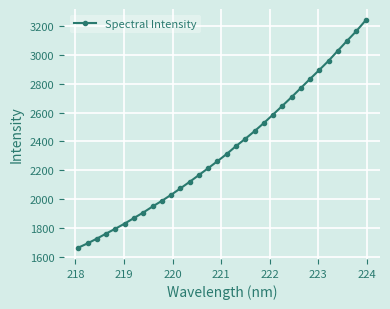

What is the difference between the maximum and minimum values?

1576.8